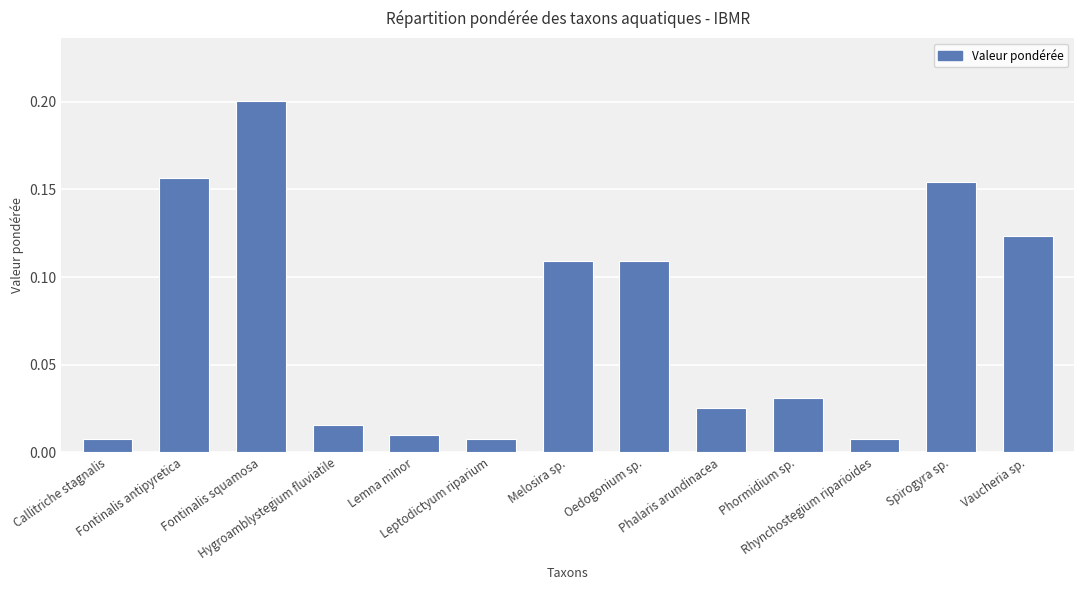

What is the label of the 12th bar from the right?

Fontinalis antipyretica